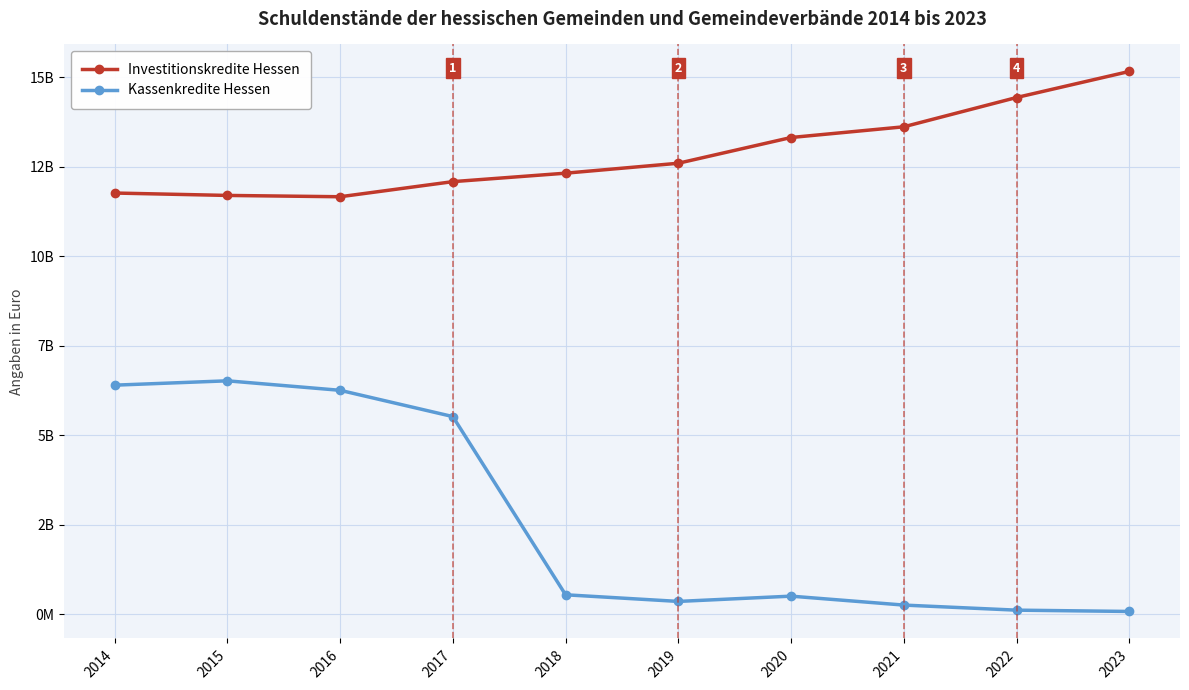

Where does the Investitionskredite Hessen series first go above 12598850241?

2020